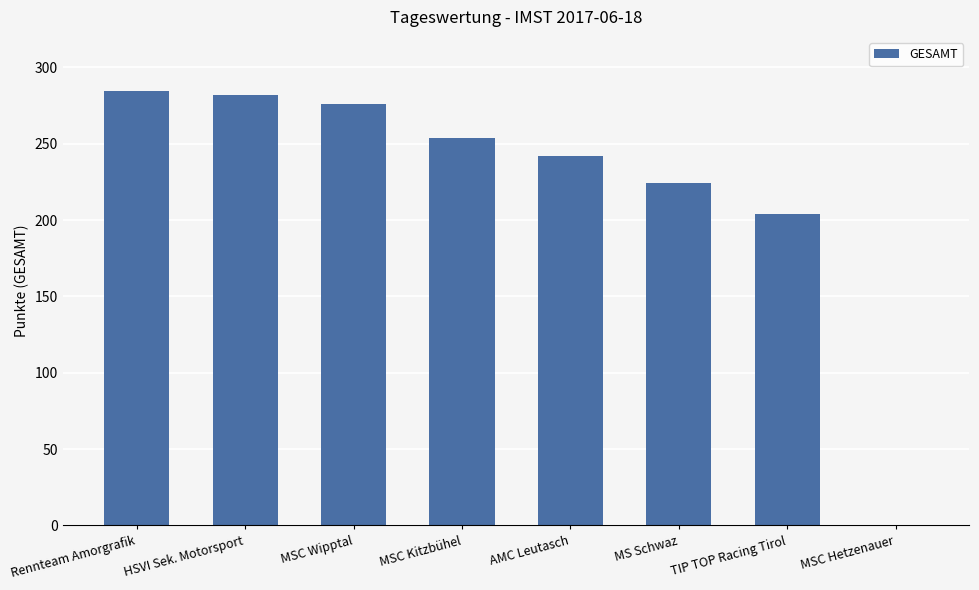

At which label is the value closest to 142?

TIP TOP Racing Tirol